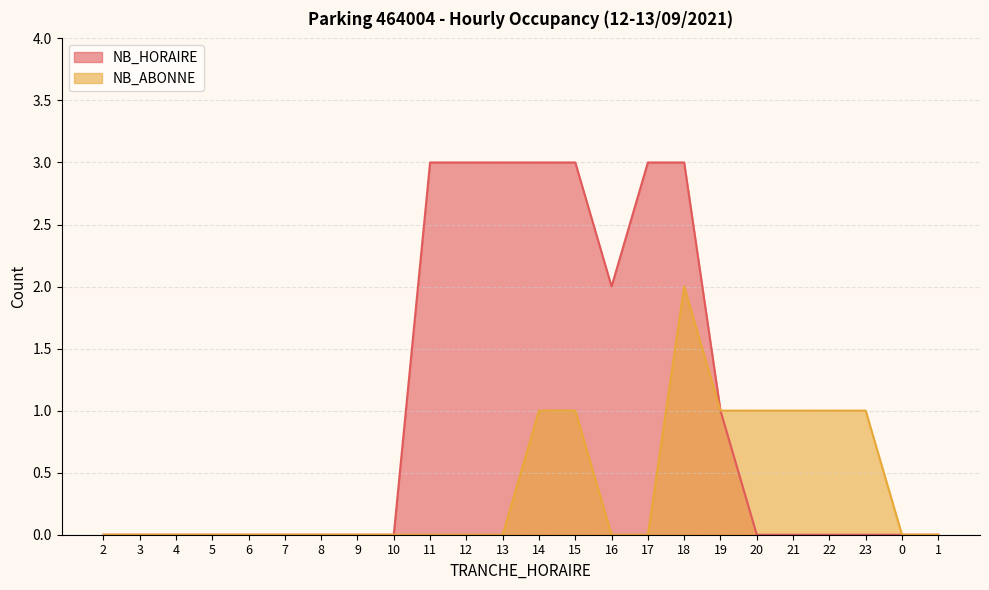

Reading left to right, extract all data points from this chart.

NB_HORAIRE: 0	0	0	0	0	0	0	0	0	3	3	3	3	3	2	3	3	1	0	0	0	0	0	0
NB_ABONNE: 0	0	0	0	0	0	0	0	0	0	0	0	1	1	0	0	2	1	1	1	1	1	0	0